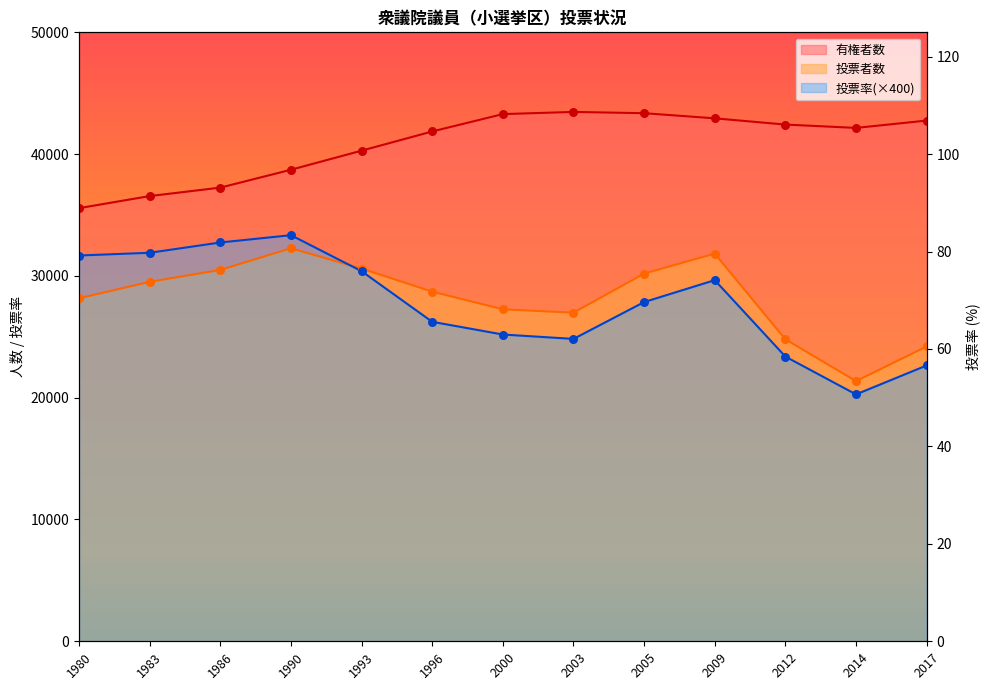

Which series reaches the maximum Y coordinate?

有権者数